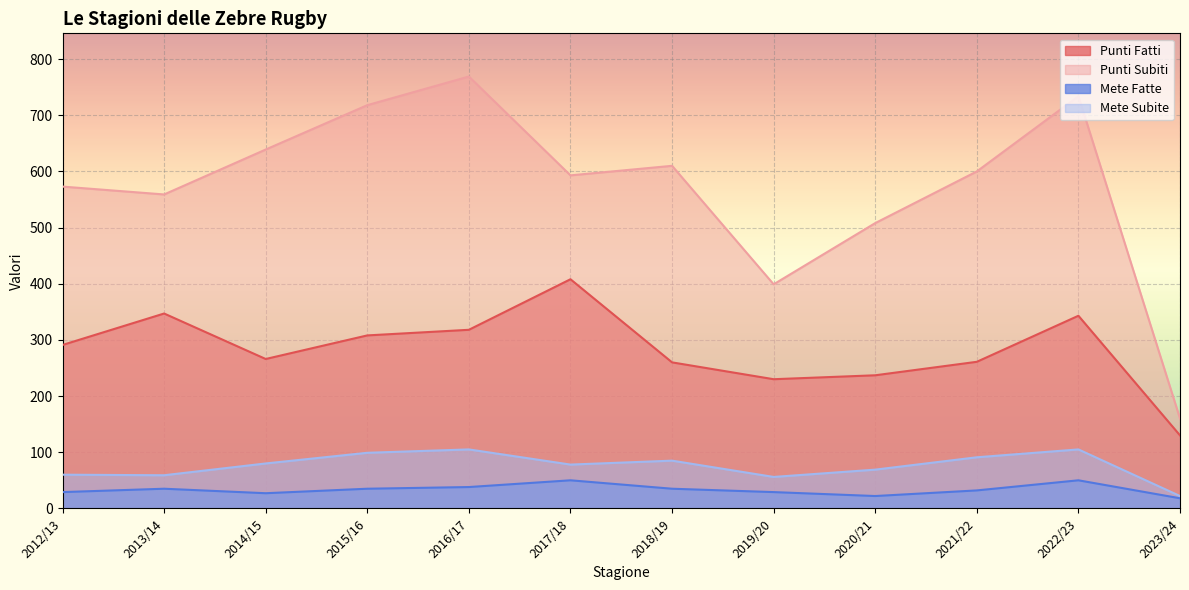

Count the number of data series in this chart.

4